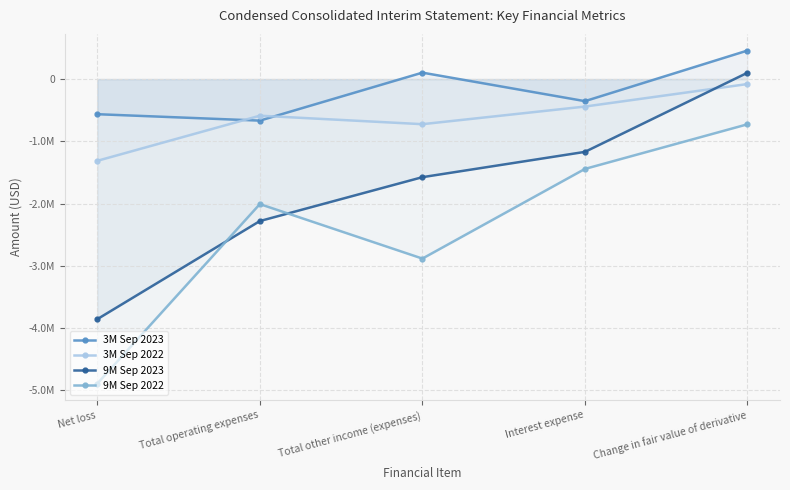

Is the value of 3M Sep 2023 at Total other income (expenses) greater than the value of 3M Sep 2022 at Change in fair value of derivative?

Yes